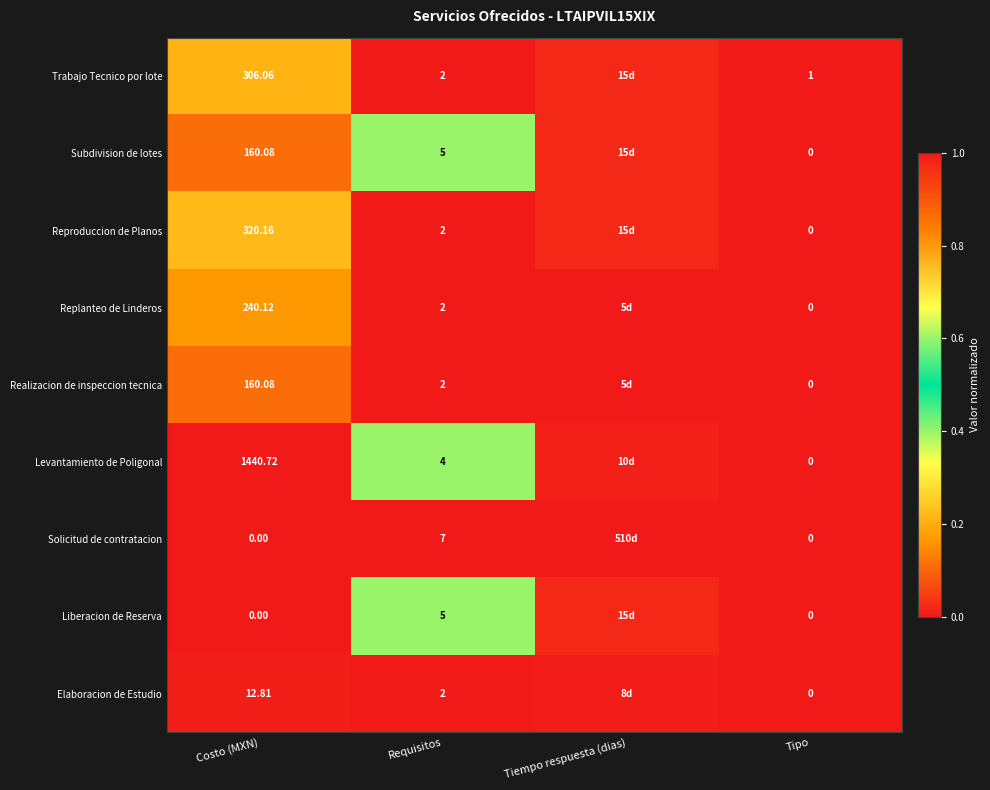

Which series changed the most between Requisitos and Tipo?

Solicitud de contratacion